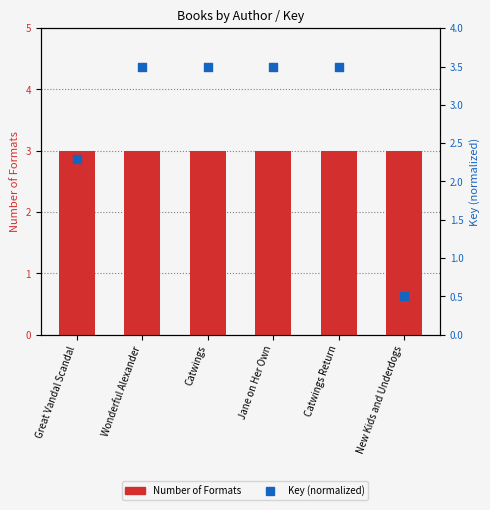

What is the total value across all series at Catwings?

6.5